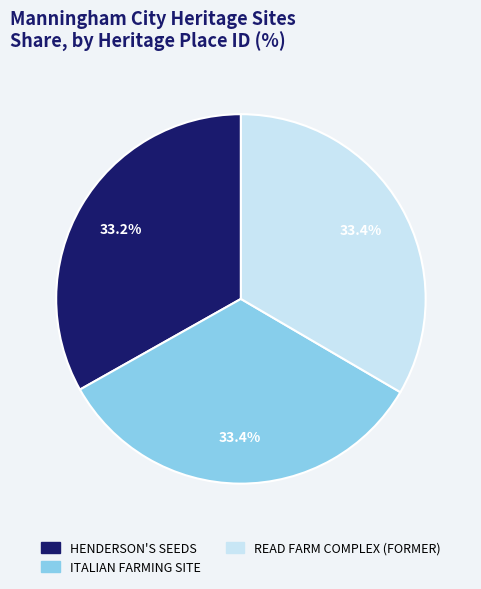

How many segments does this pie chart have?

3